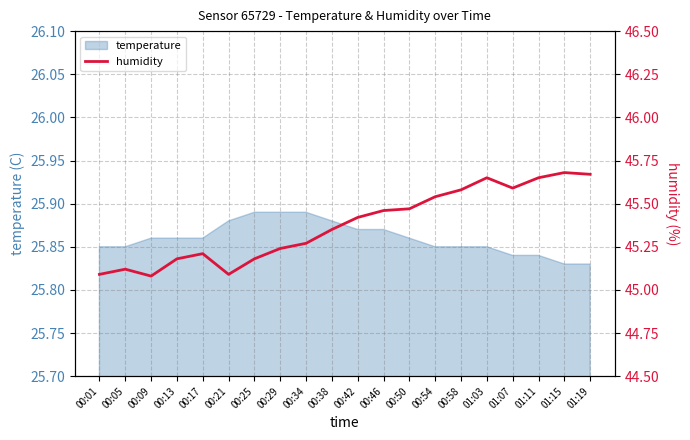

Rank the categories by value from lowest to highest.

00:09, 00:01, 00:21, 00:05, 00:13, 00:25, 00:17, 00:29, 00:34, 00:38, 00:42, 00:46, 00:50, 00:54, 00:58, 01:07, 01:03, 01:11, 01:19, 01:15